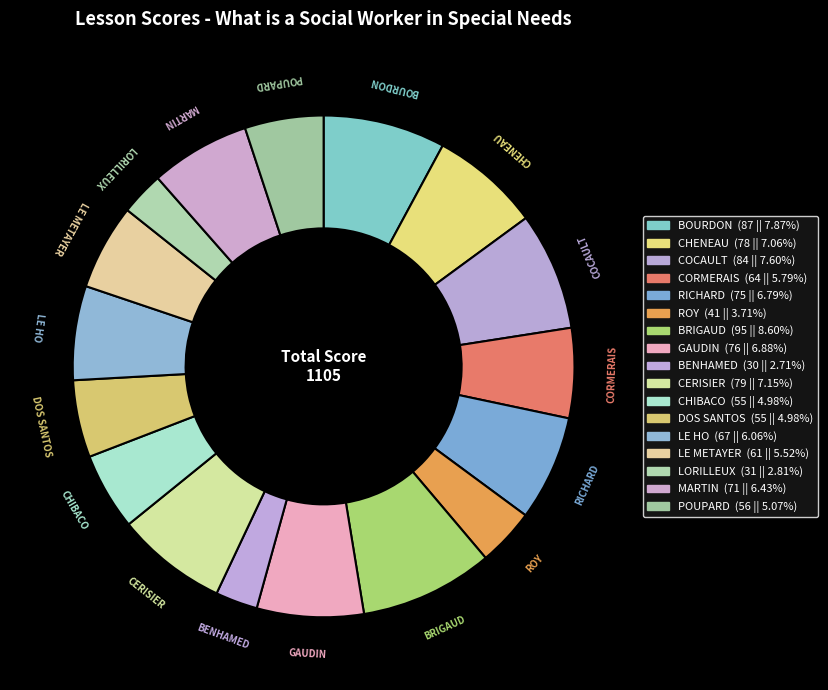

What is the change in value from ROY to CHIBACO?

+14